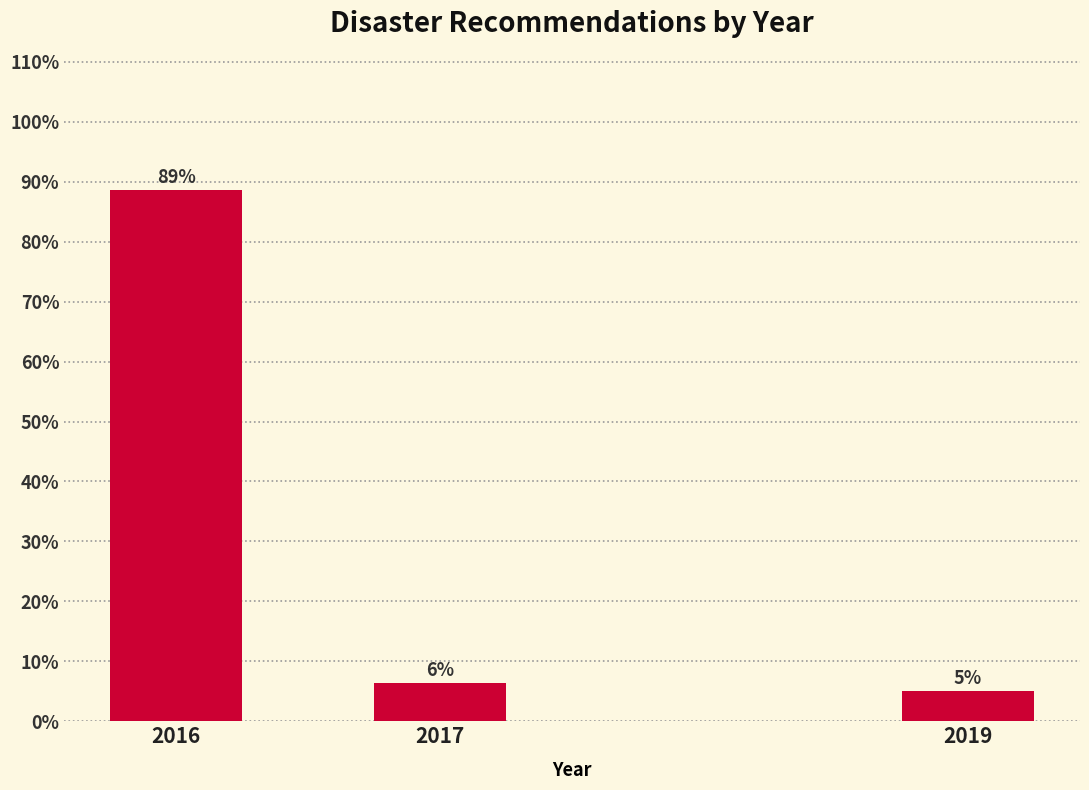

Between 2016 and 2019, which is larger?

2016